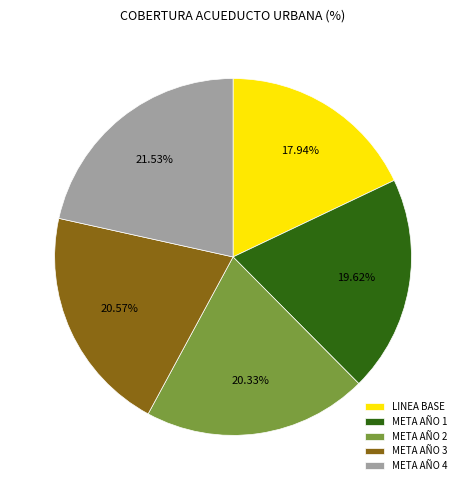

Is there a majority slice in this chart?

No